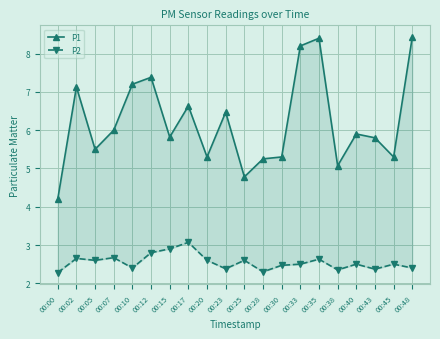

Which category has the highest value across all series?

00:48